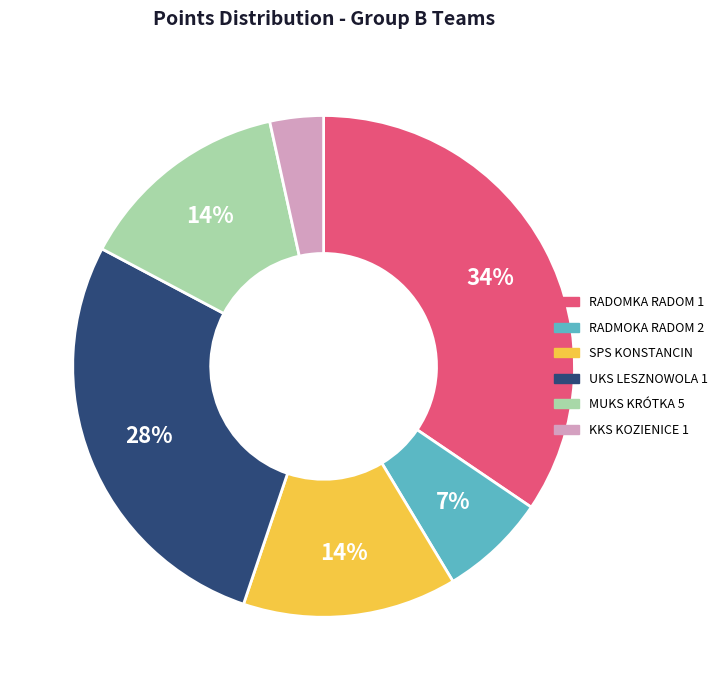

True or false: RADOMKA RADOM 1 accounts for 34% of the total.

True